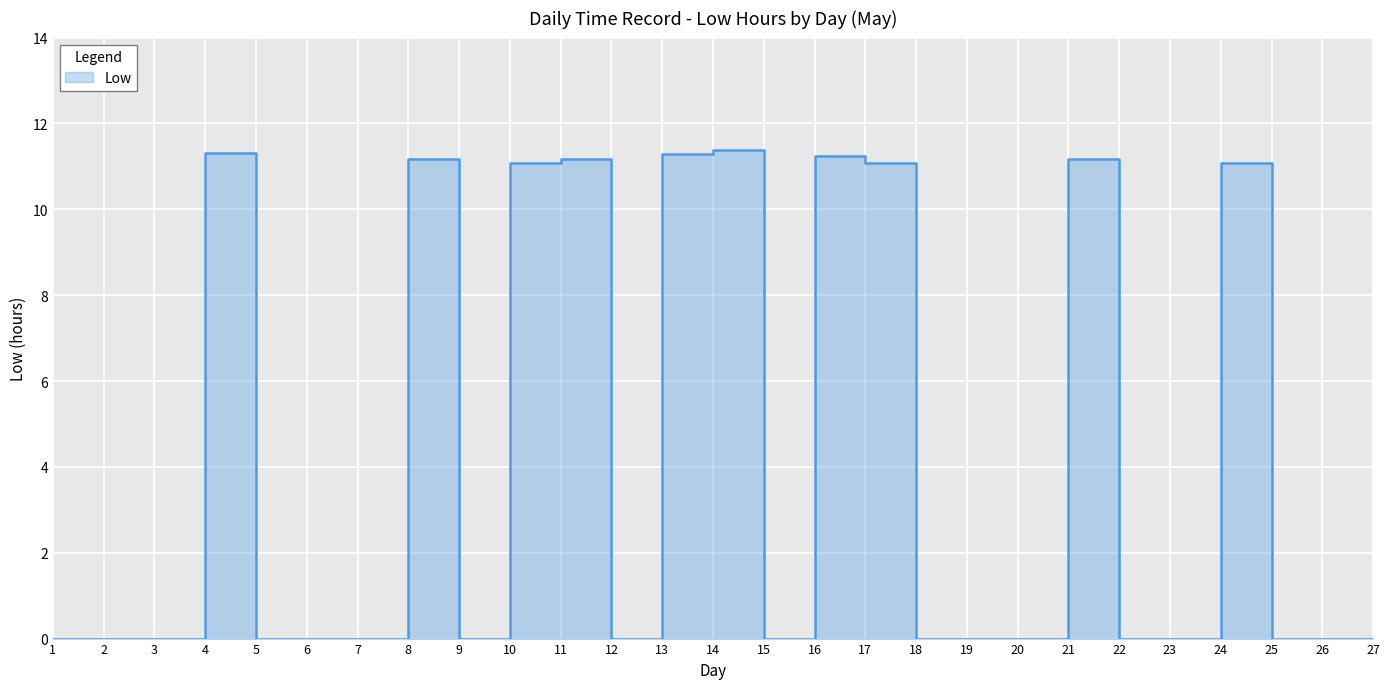

At which category does the data reach its first local peak?

4